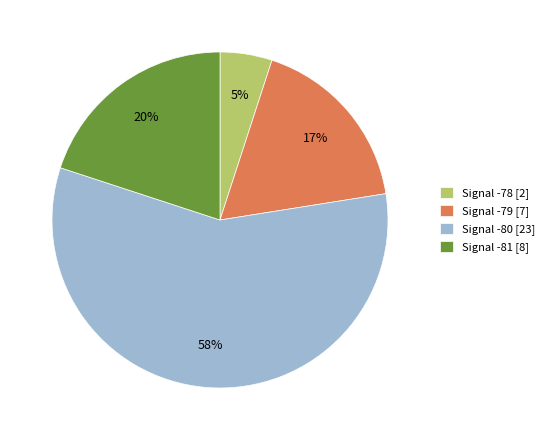

Does any single category account for the majority?

Yes